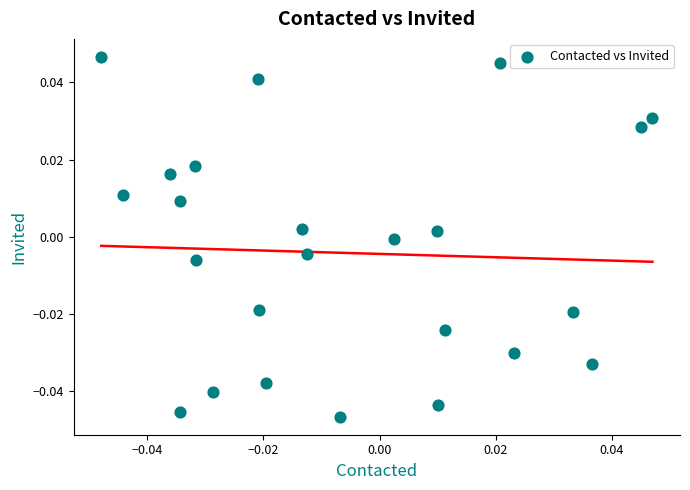

How many points are shown in the scatter plot?

24